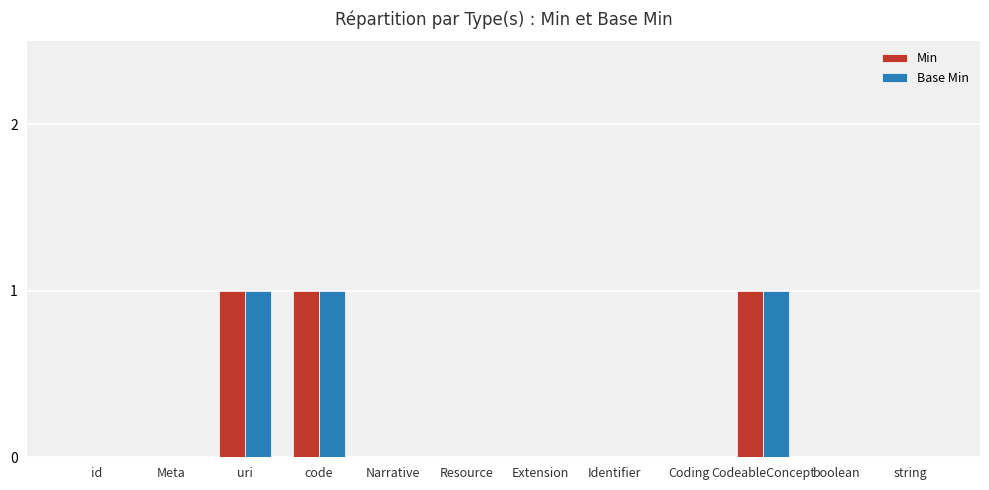

What is the sum of all Min values?

3